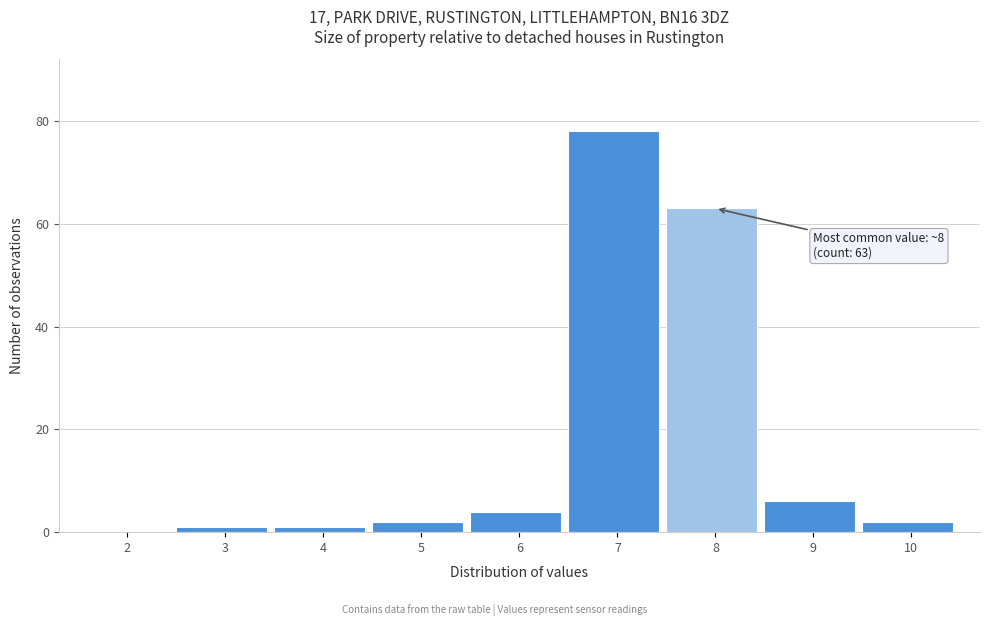

Reading right to left, transcribe all the data shown in this chart.

10=2	9=6	8=63	7=78	6=4	5=2	4=1	3=1	2=0